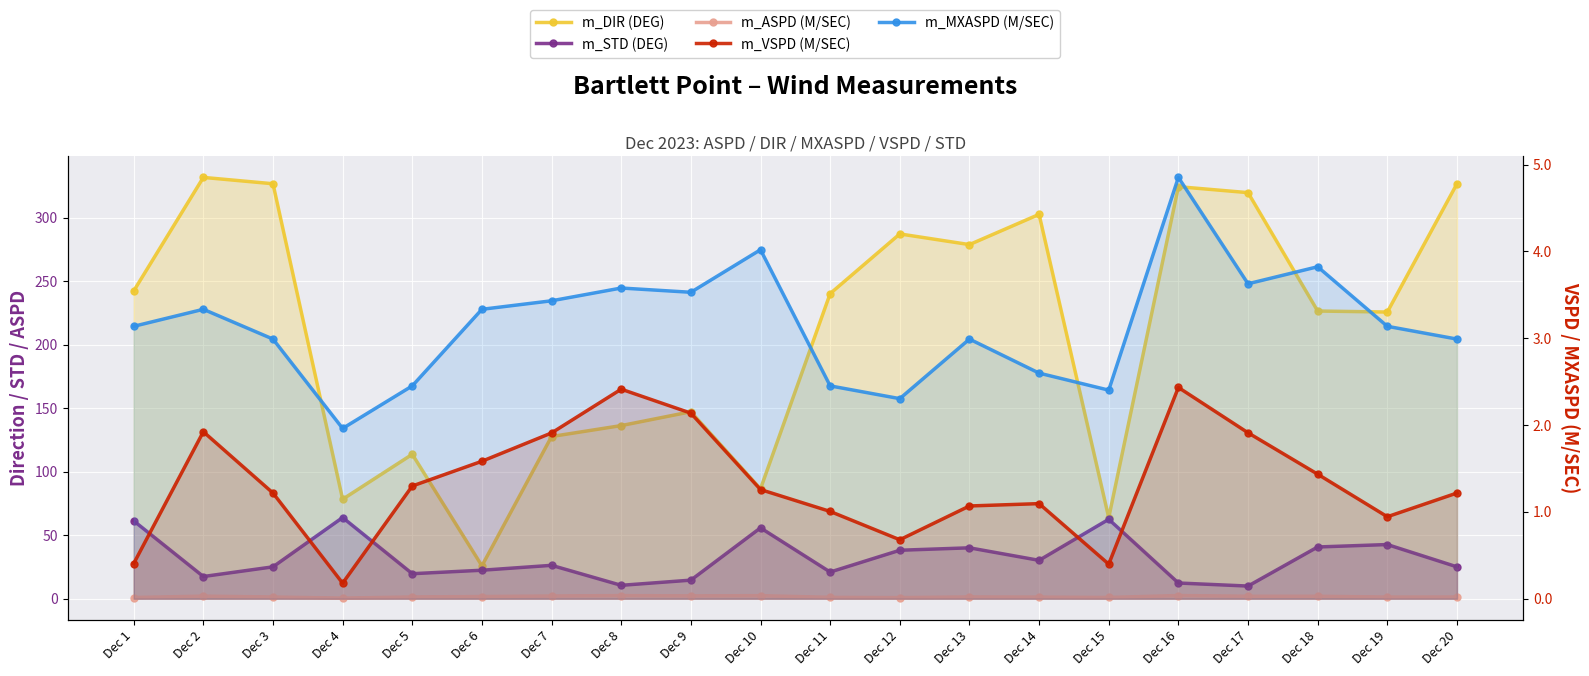

Is the value of m_ASPD (M/SEC) at Dec 18 greater than the value of m_MXASPD (M/SEC) at Dec 8?

No